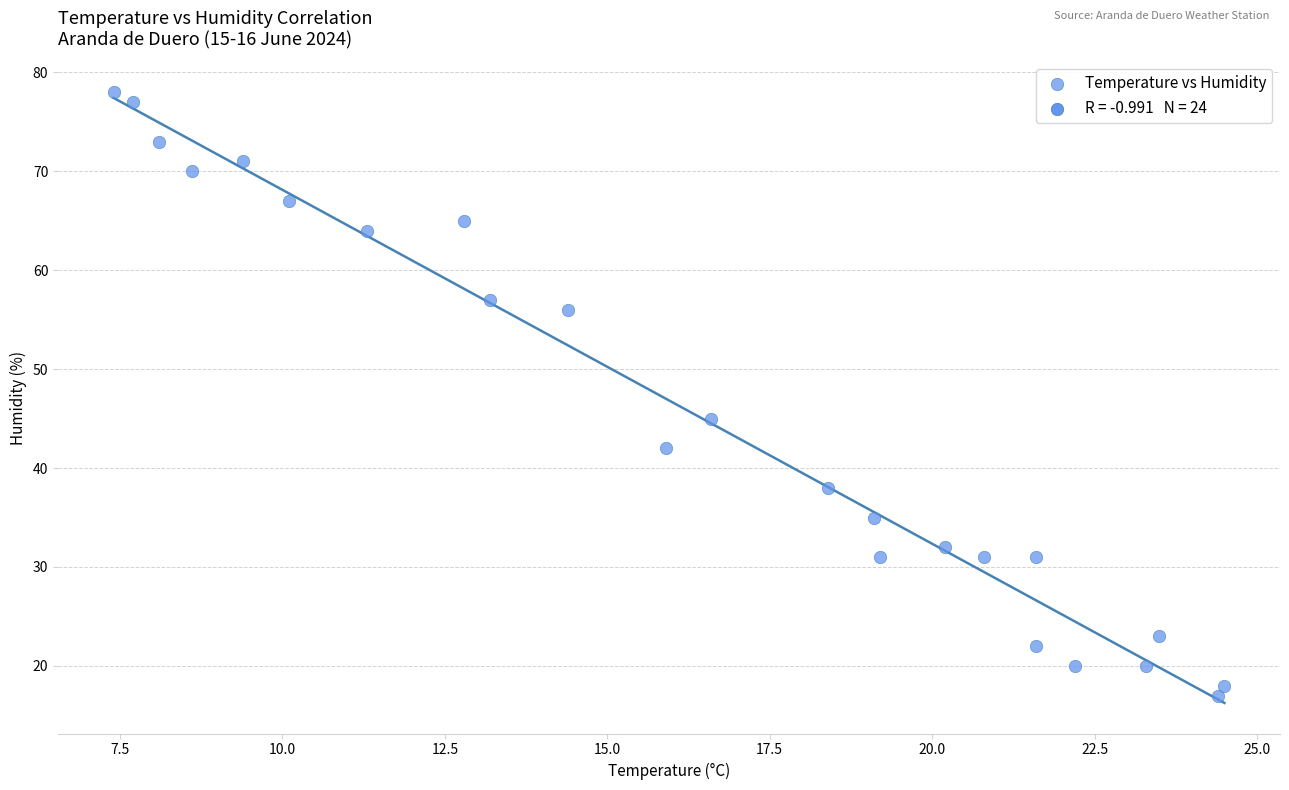

What is the range of Y values (max minus min)?

61